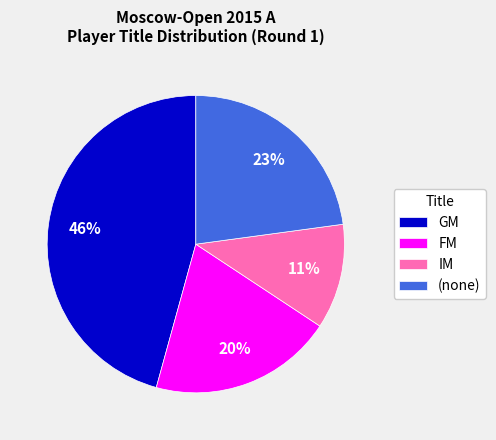

Which slice is the largest?

GM